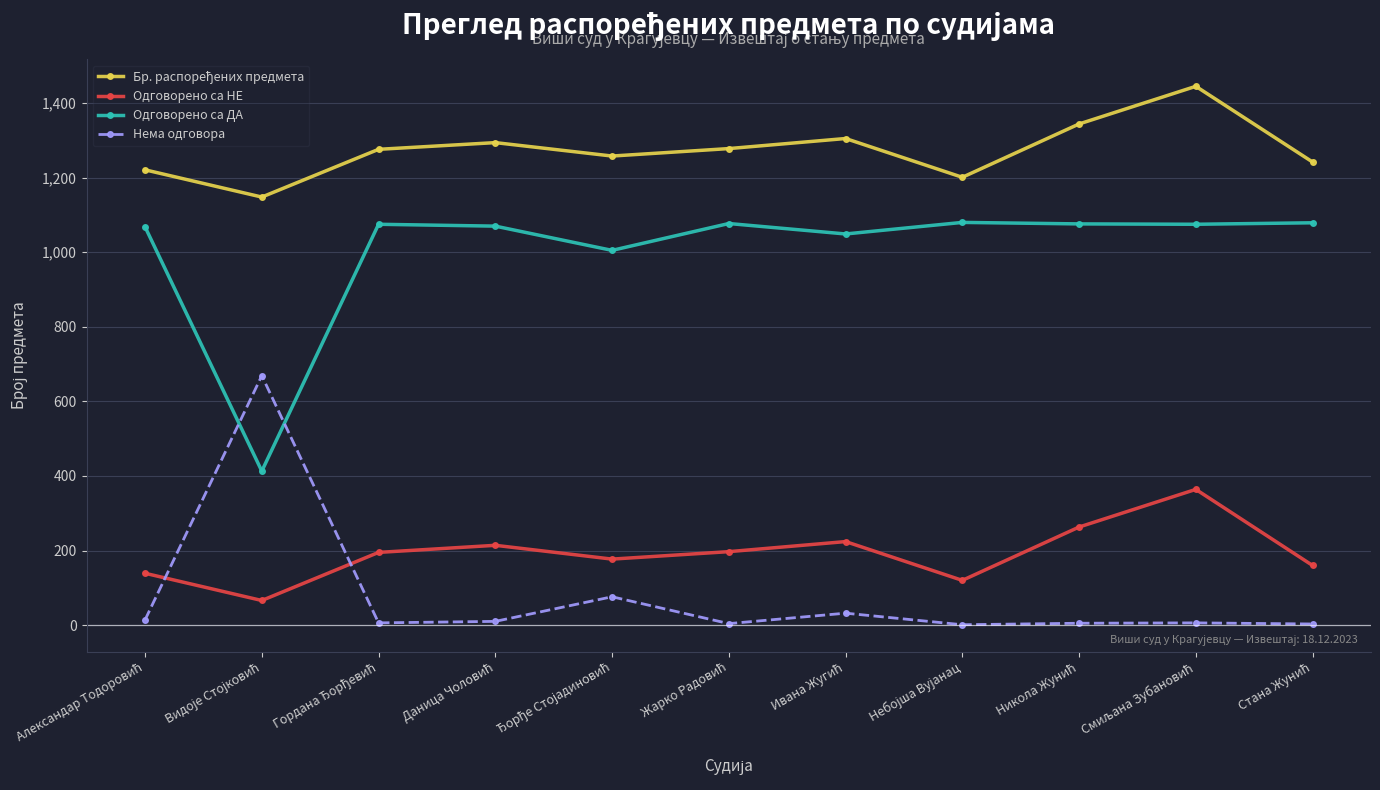

Does the chart display data point markers on the line(s)?

Yes